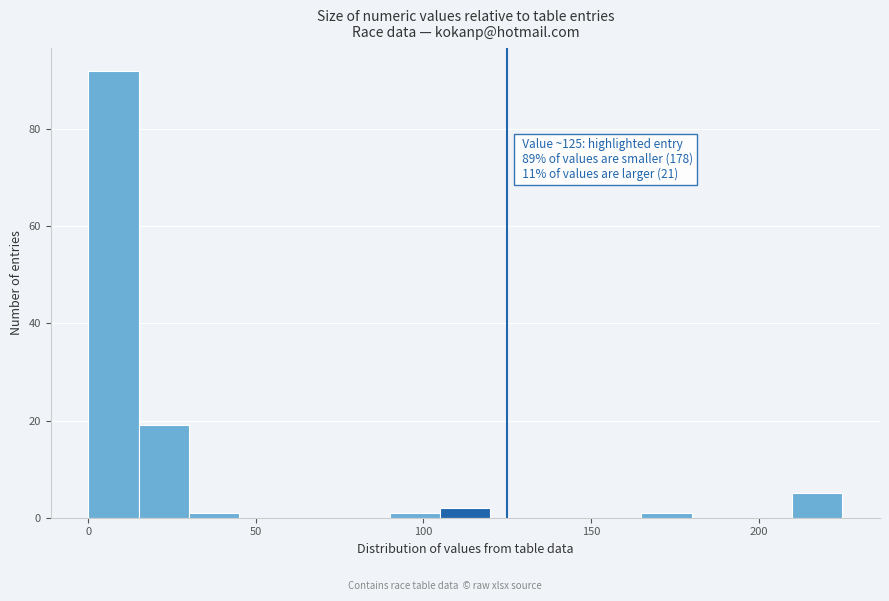

Around what value on the x-axis is the tallest bar? Give the approximate position of its centre, as read against the axis.

10